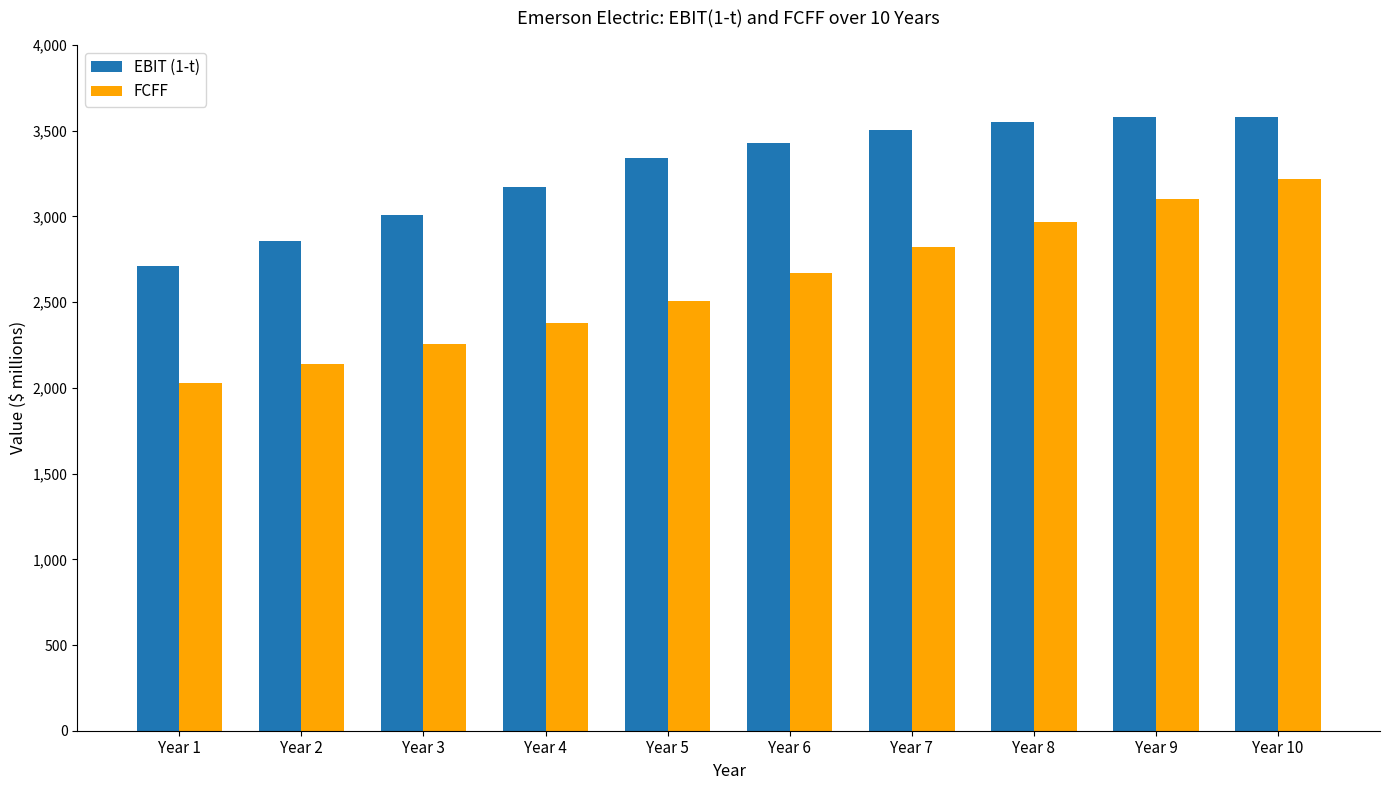

What are all the series names shown in the legend?

EBIT (1-t), FCFF